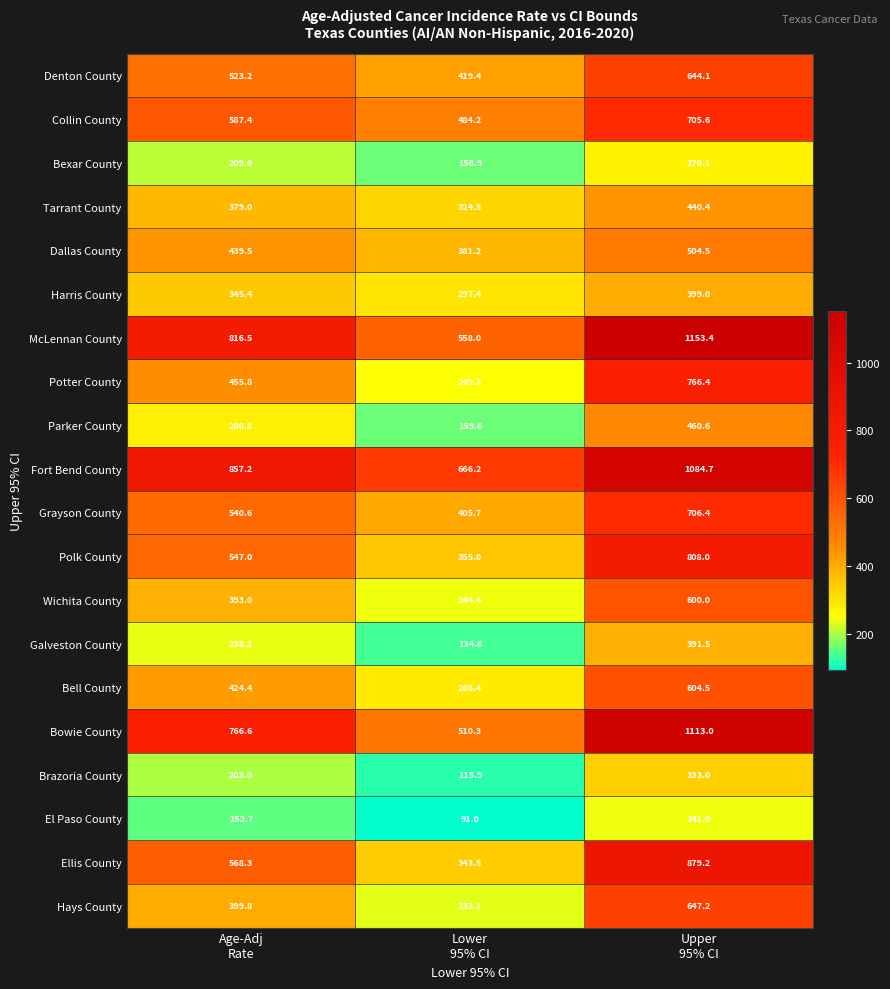

What is the highest value of the Grayson County series?

706.4